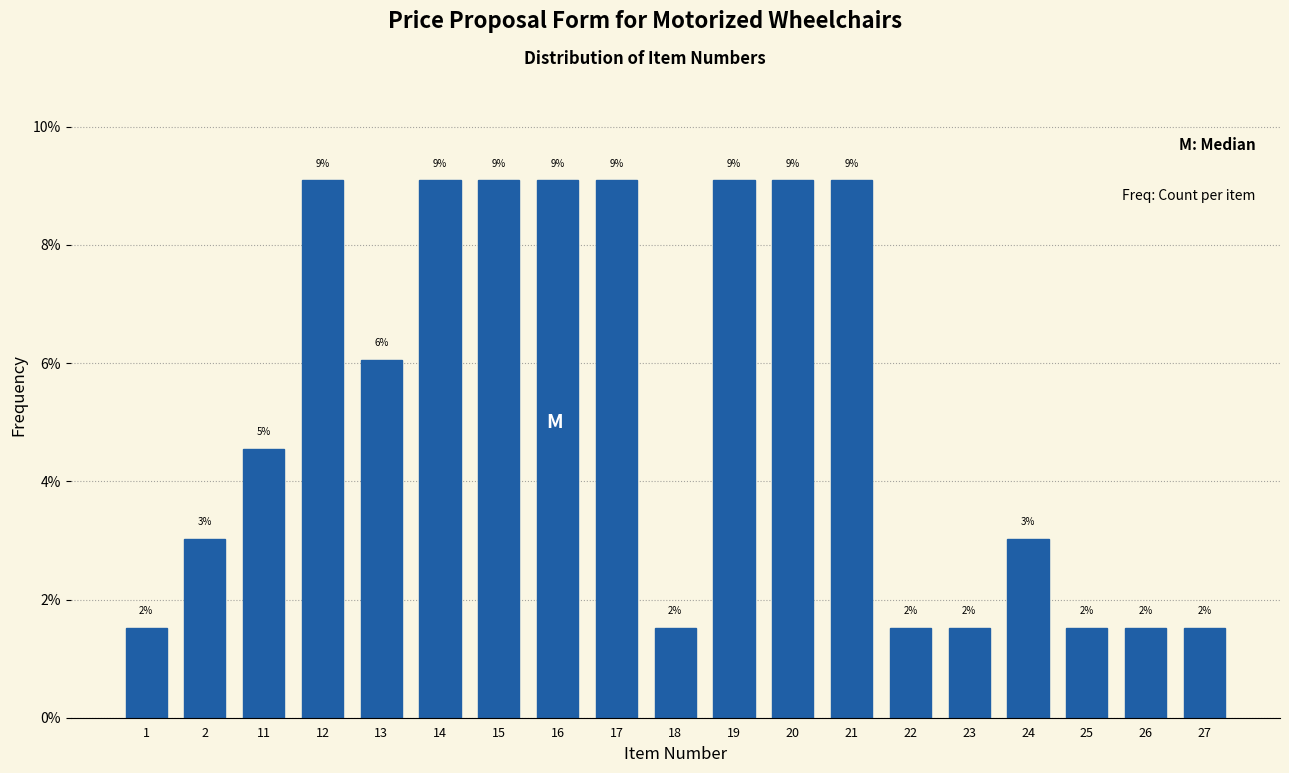

Does the chart contain any negative values?

No